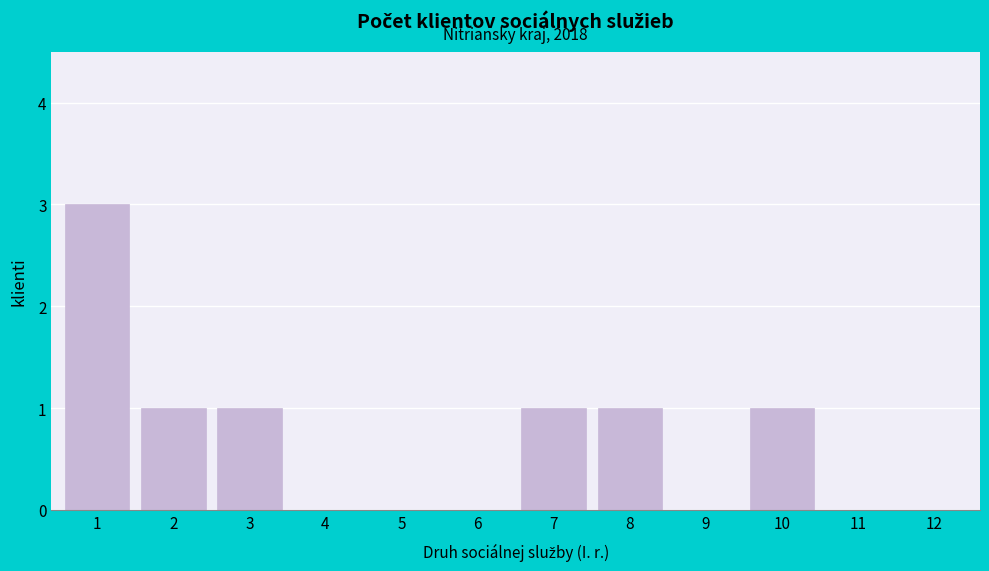

Reading left to right, what are all the values shown in this chart?

1=3	2=1	3=1	4=0	5=0	6=0	7=1	8=1	9=0	10=1	11=0	12=0